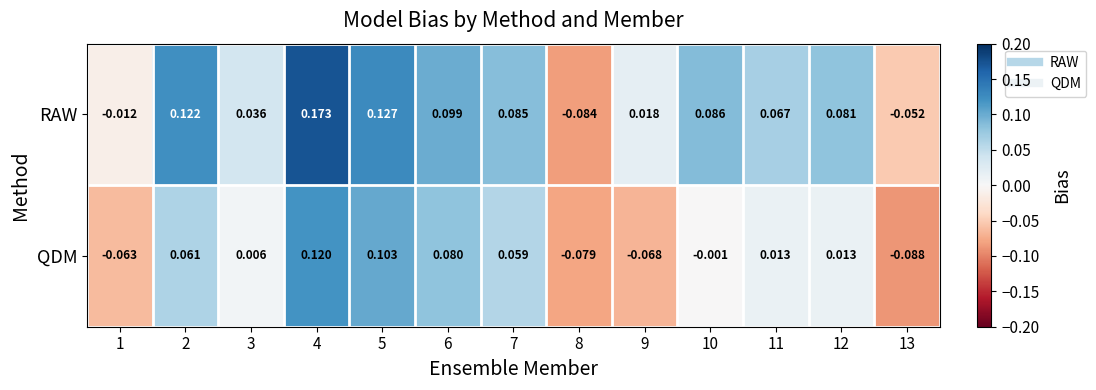

Which series has the largest range (max minus min)?

RAW